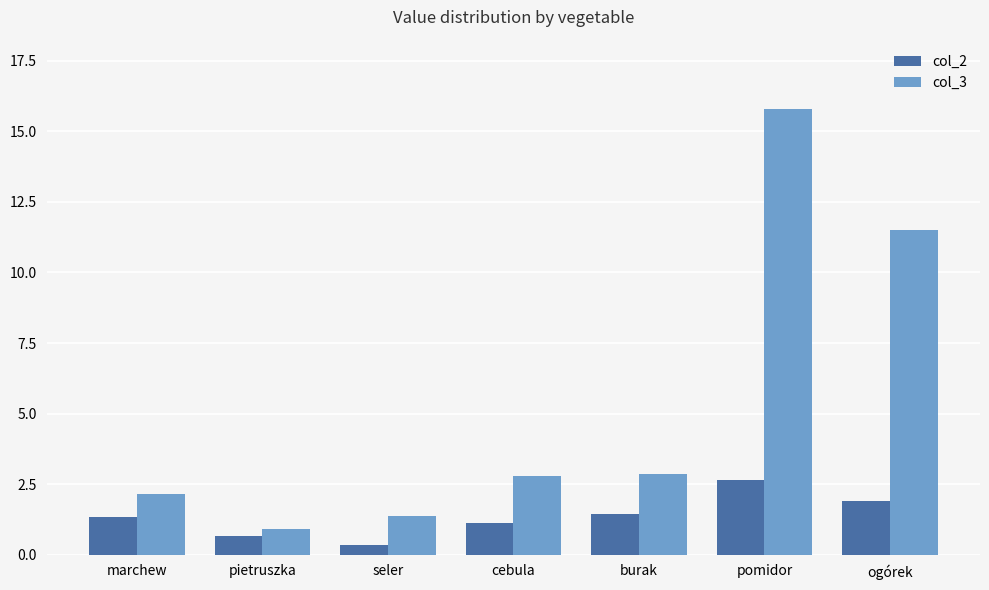

Between seler and pomidor, which series saw the biggest shift?

col_3